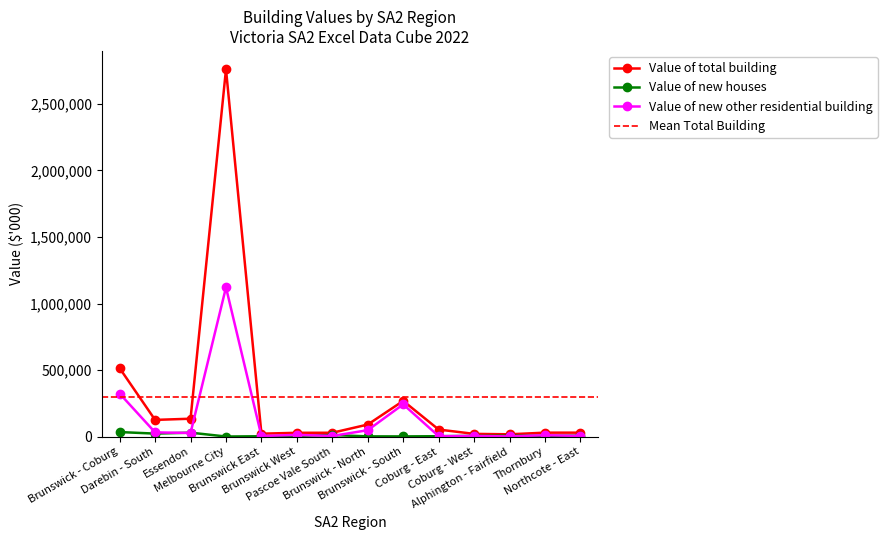

How many interior local valleys does the Value of total building series have?

3